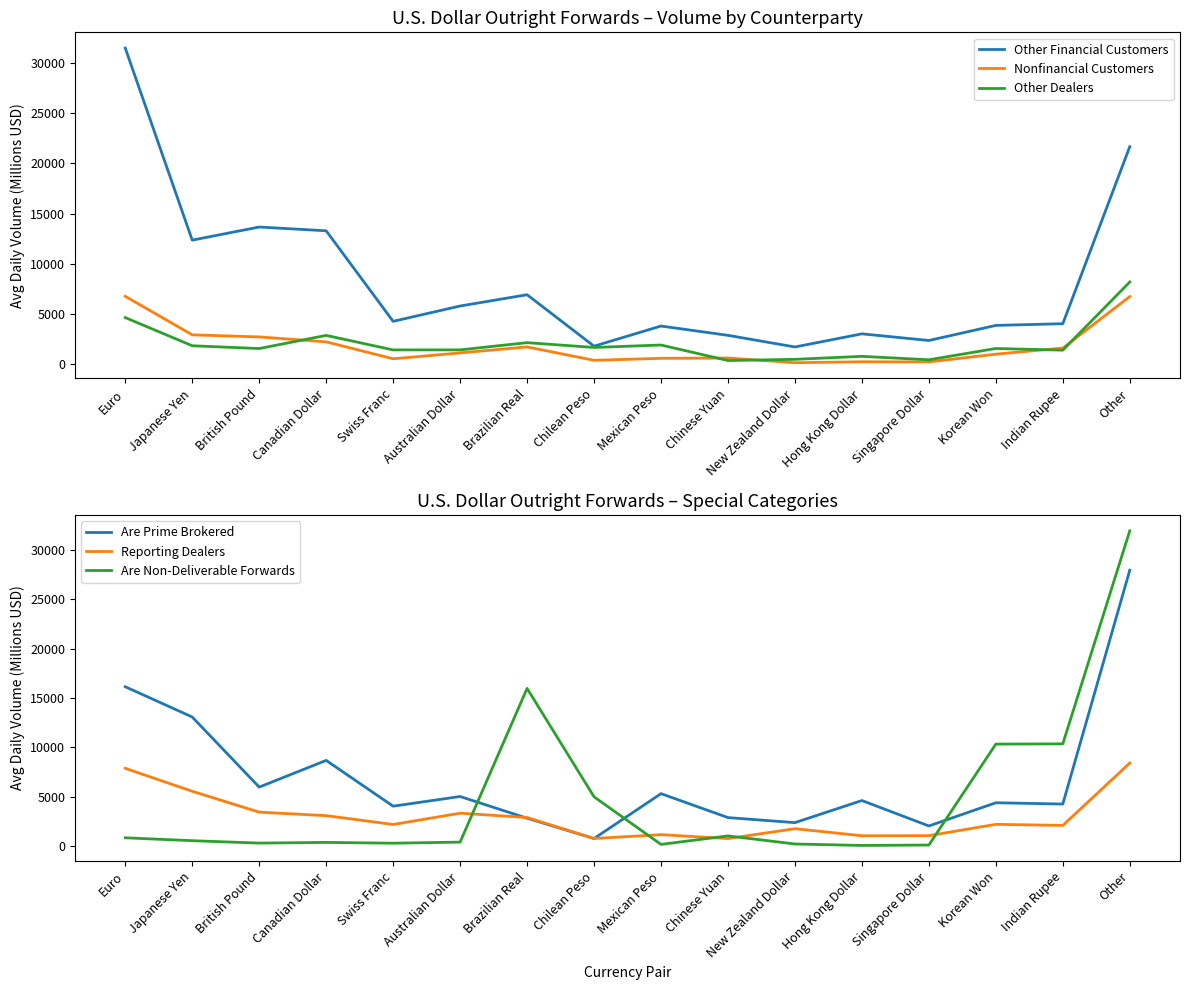

After their last crossing, which series has the higher values: Are Prime Brokered or Other Dealers?

Are Prime Brokered